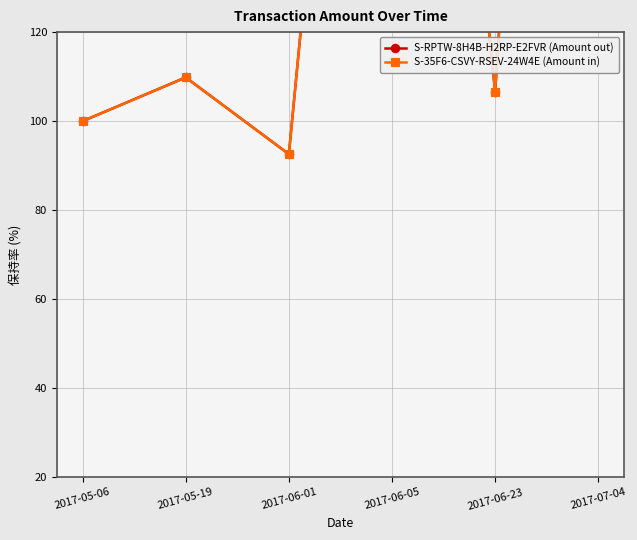

How many data points does each series have?

6